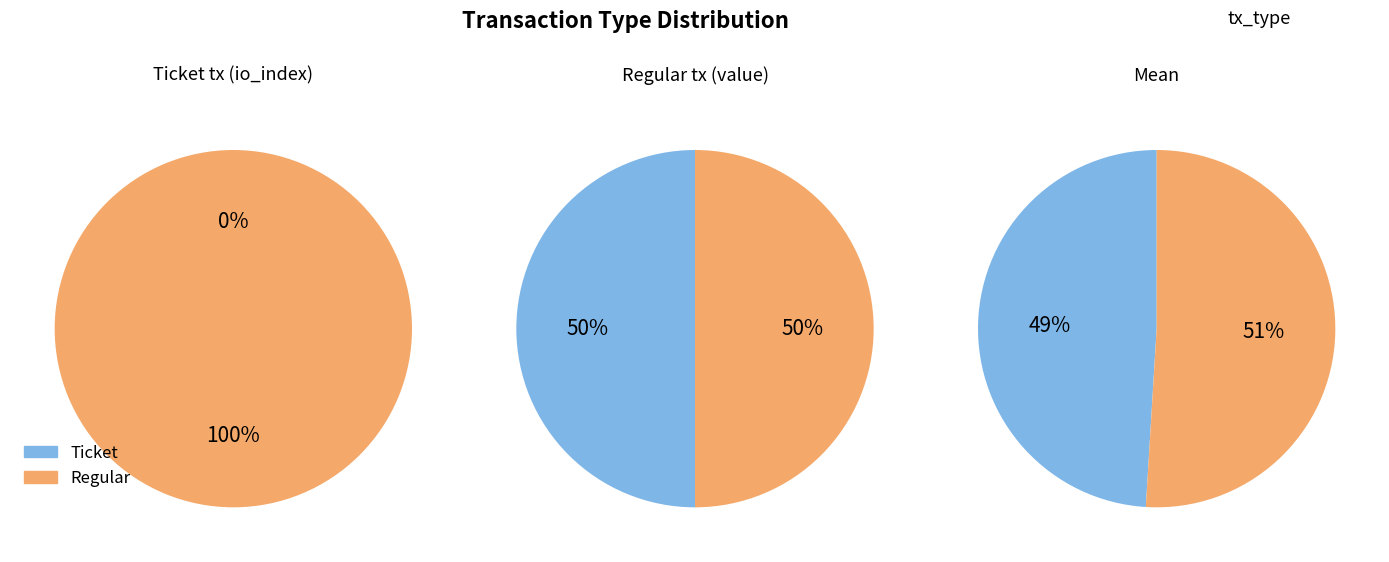

Is io_index the majority of the pie?

No